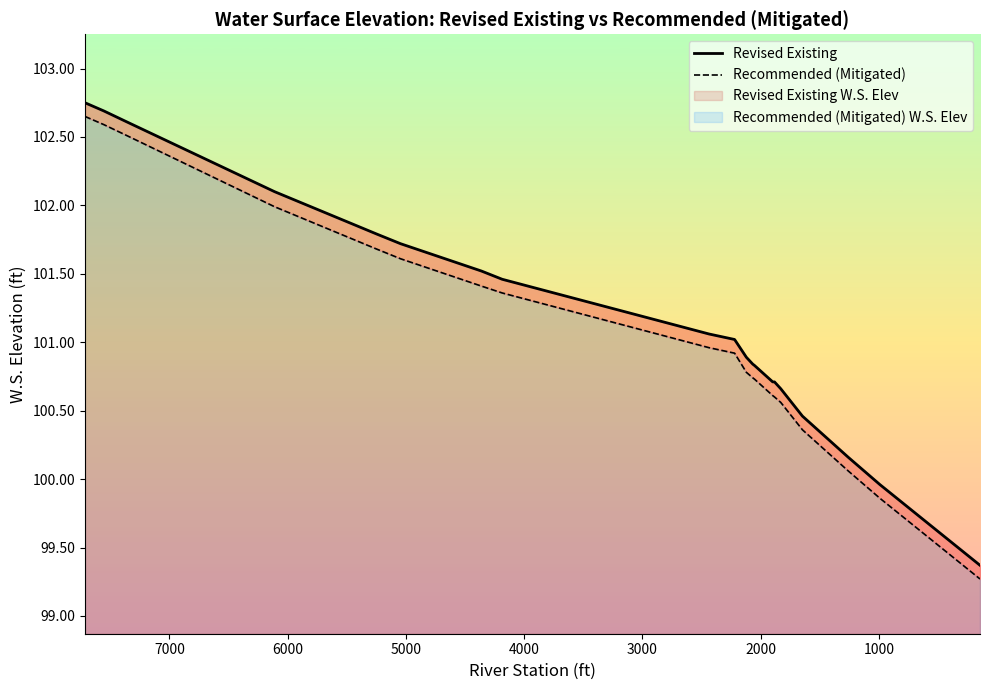

How many distinct data groups are displayed?

2